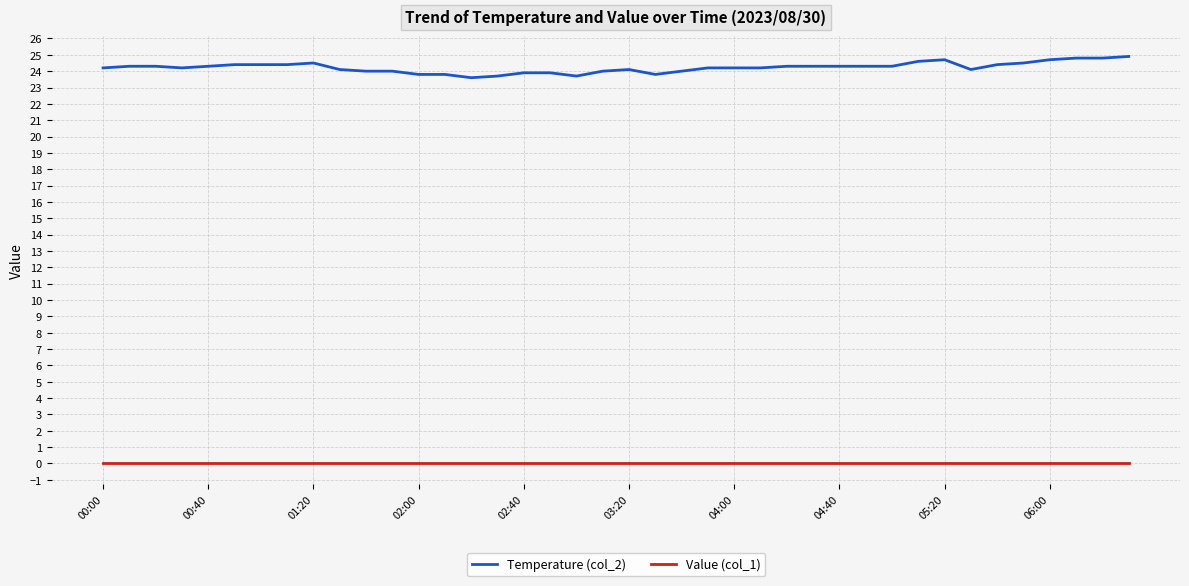

Which series has the largest range (max minus min)?

Temperature (col_2)